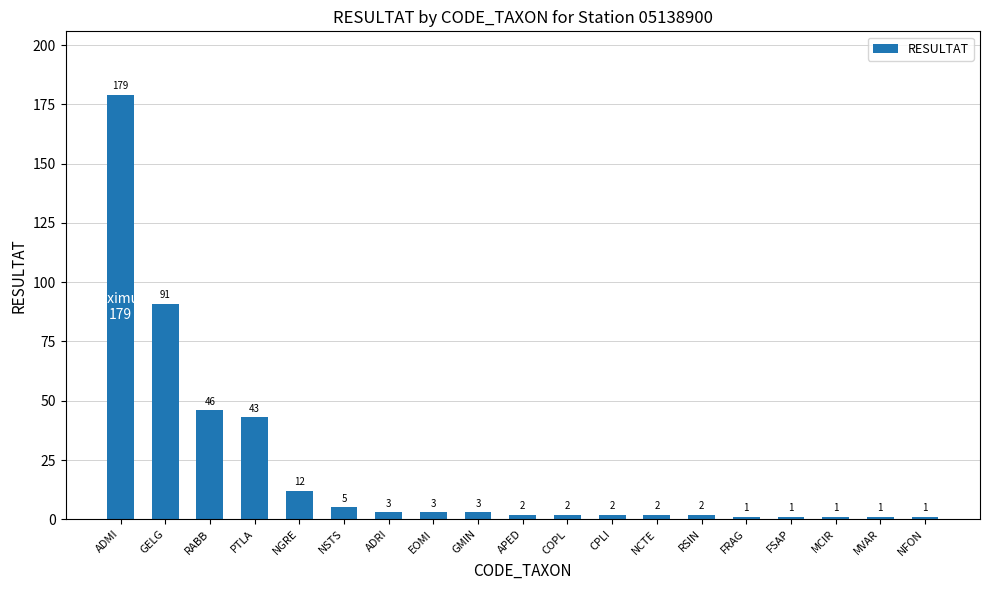

What is the sum of all values?

400